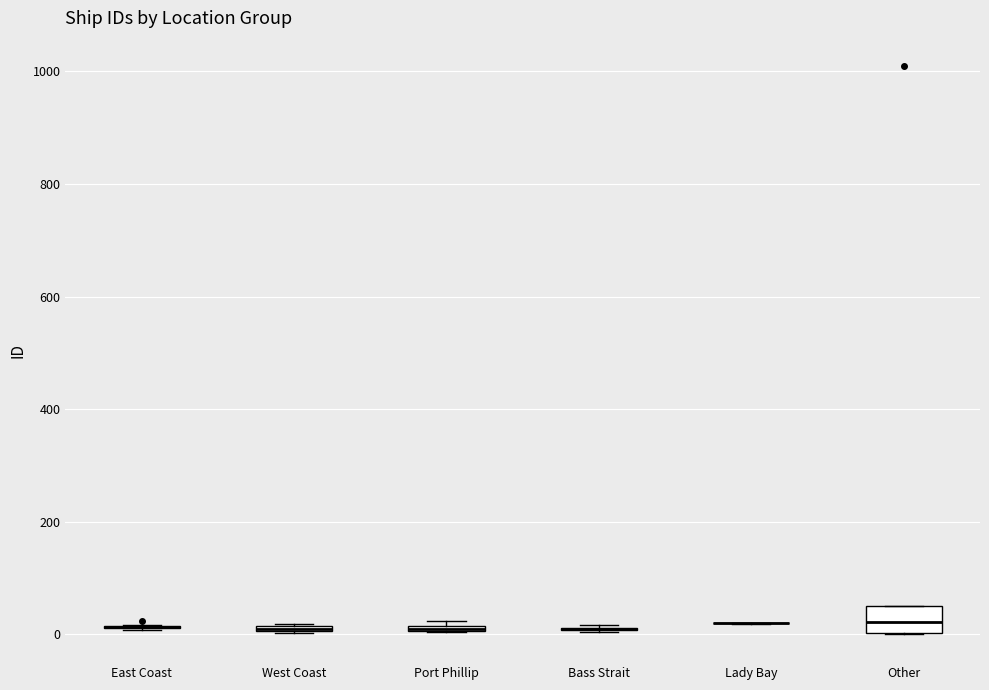

Comparing the boxes themselves (not the whiskers), which one is the tallest?

Other